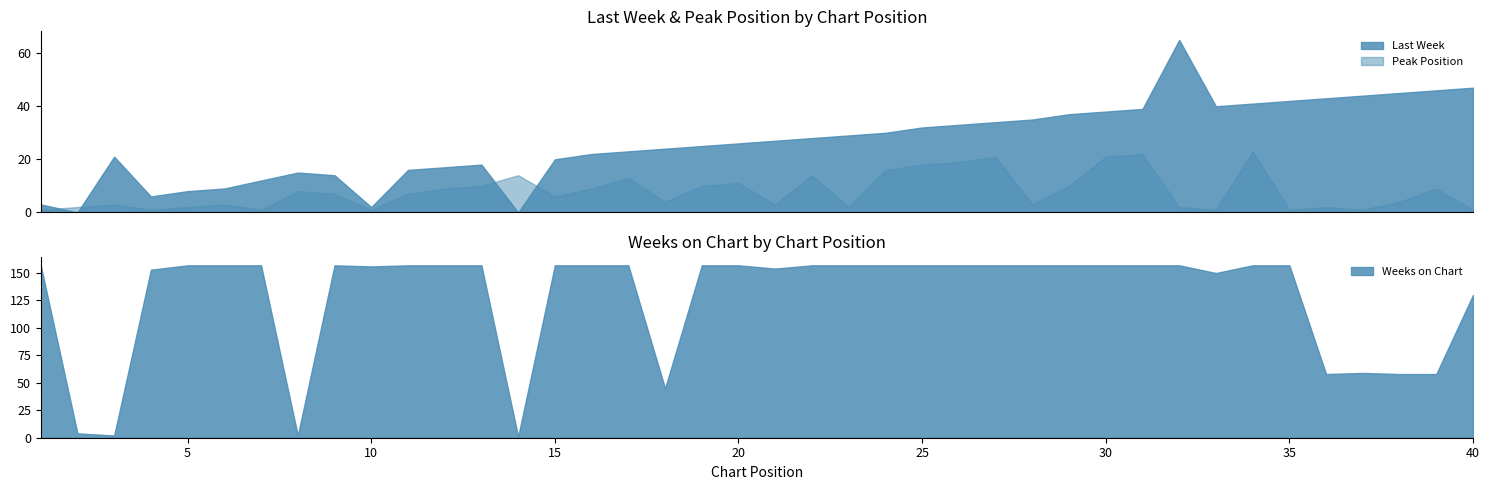

What is the greatest value displayed?

157